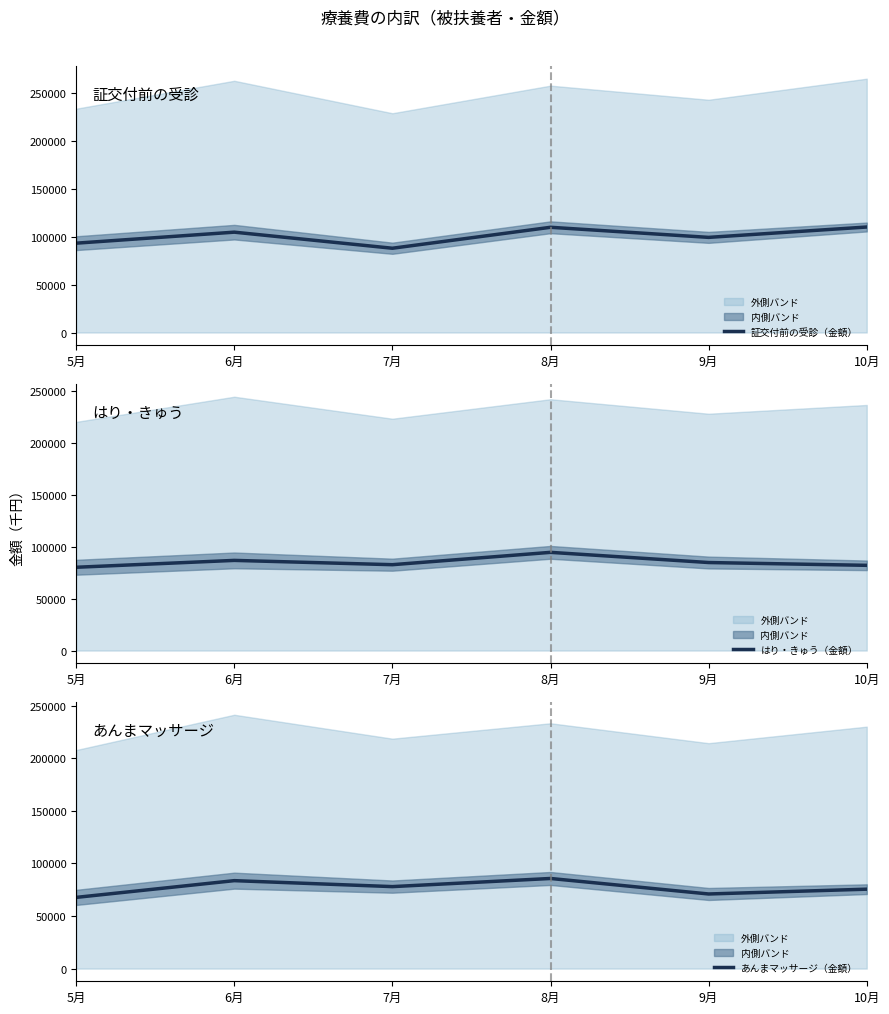

What is the sum of all はり・きゅう（金額） values?

511426.4